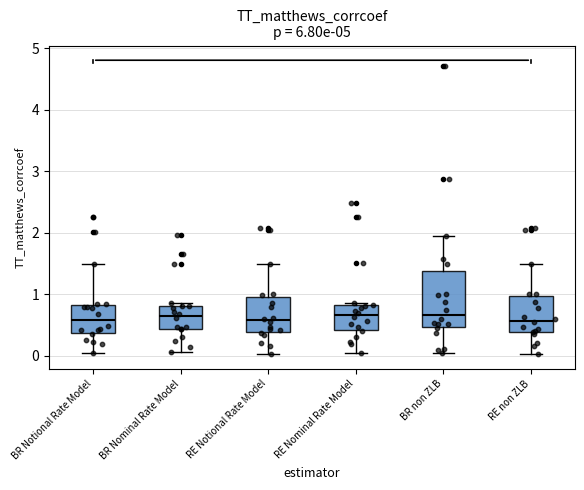

Comparing the boxes themselves (not the whiskers), which one is the tallest?

BR non ZLB